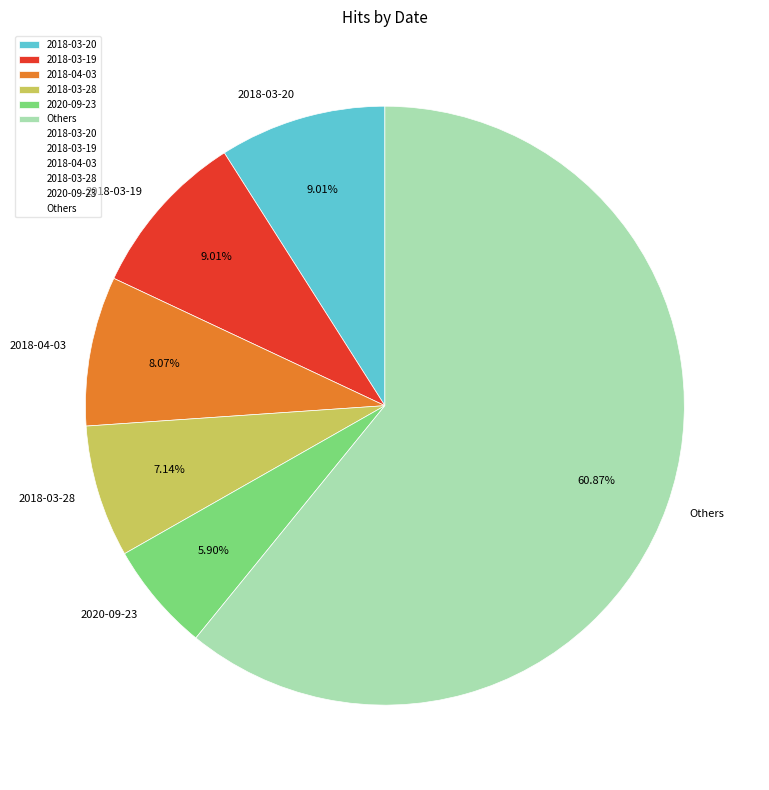

Which has a higher value, 2018-03-28 or 2018-03-20?

2018-03-20